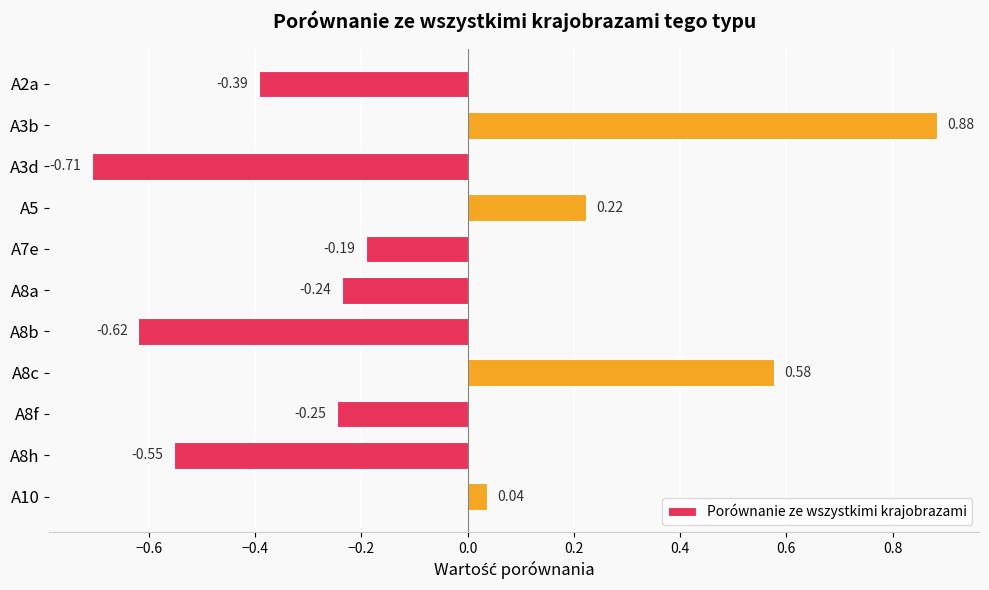

At which label is the value closest to 0?

A10